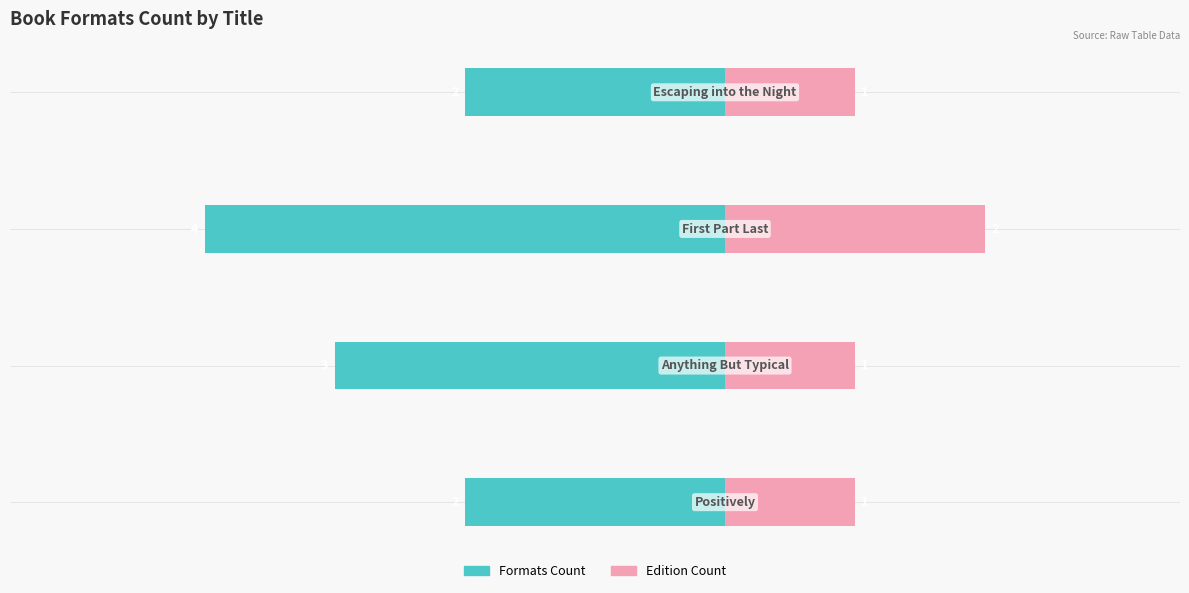

What are all the series names shown in the legend?

Formats Count, Edition Count